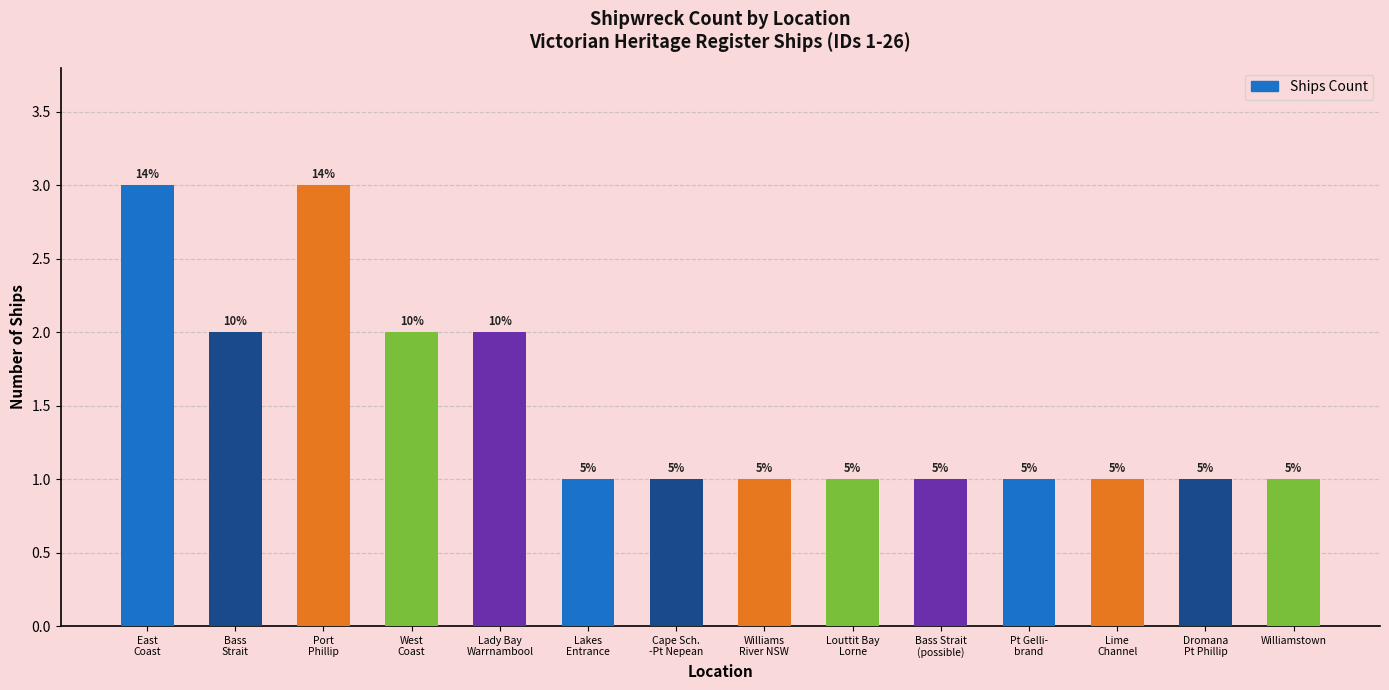

What is the average value?

2